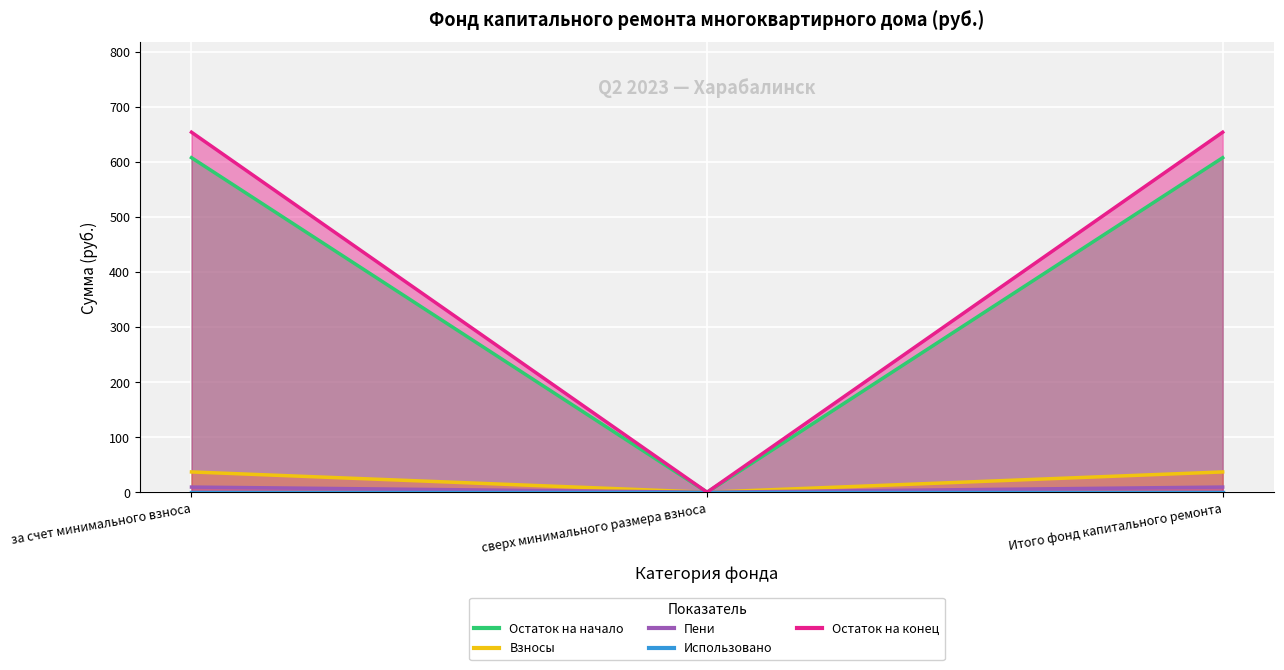

What is the difference between the Остаток на начало values at за счет минимального взноса and сверх минимального размера взноса?

607.3